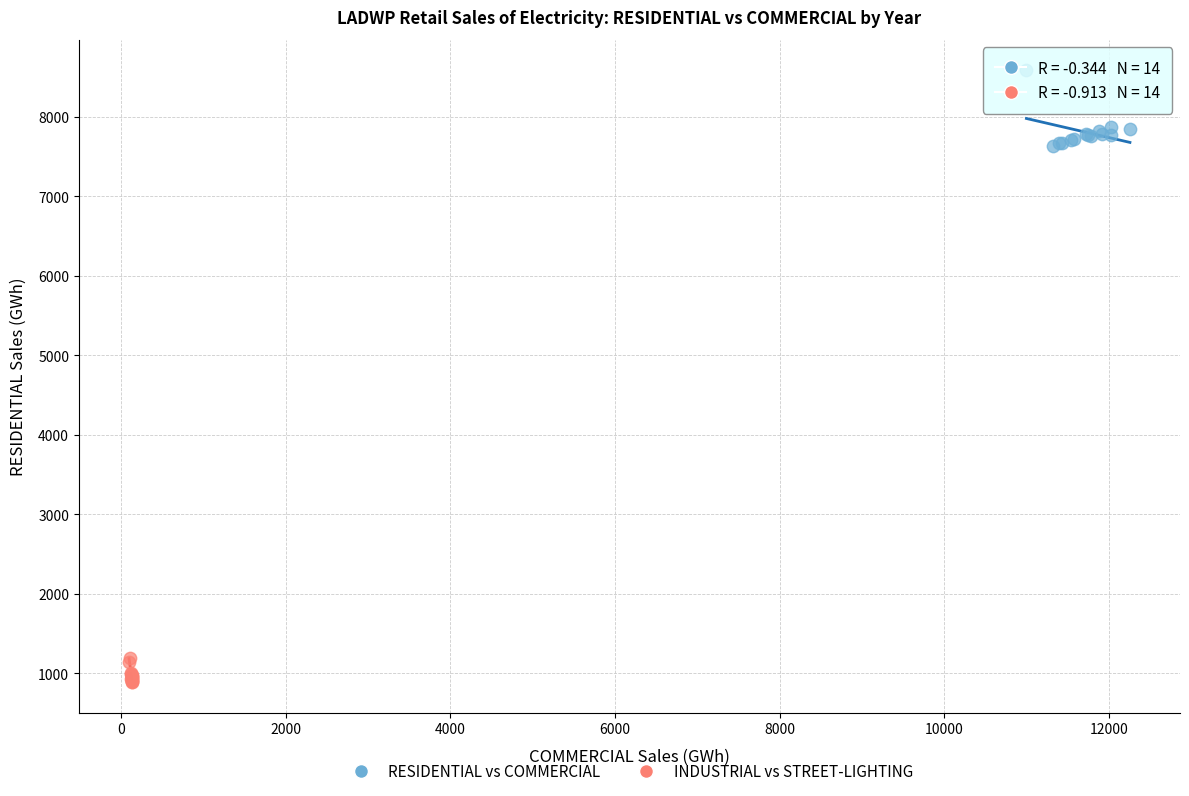

Which series contains the lowest Y value?

INDUSTRIAL vs STREET-LIGHTING